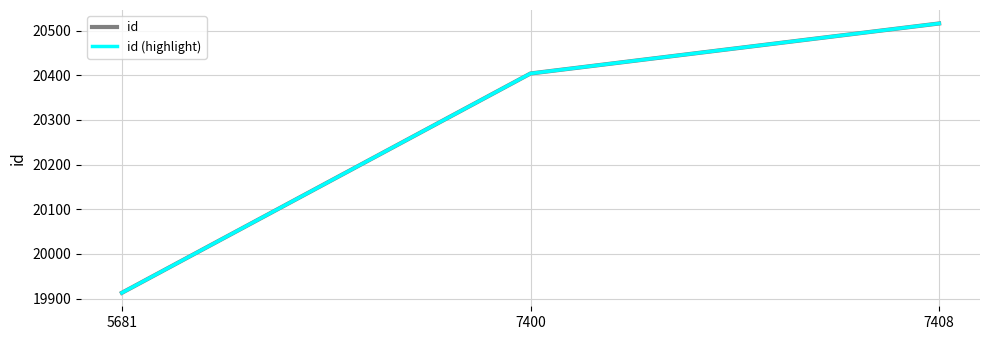

What is the highest value of the id series?

20516